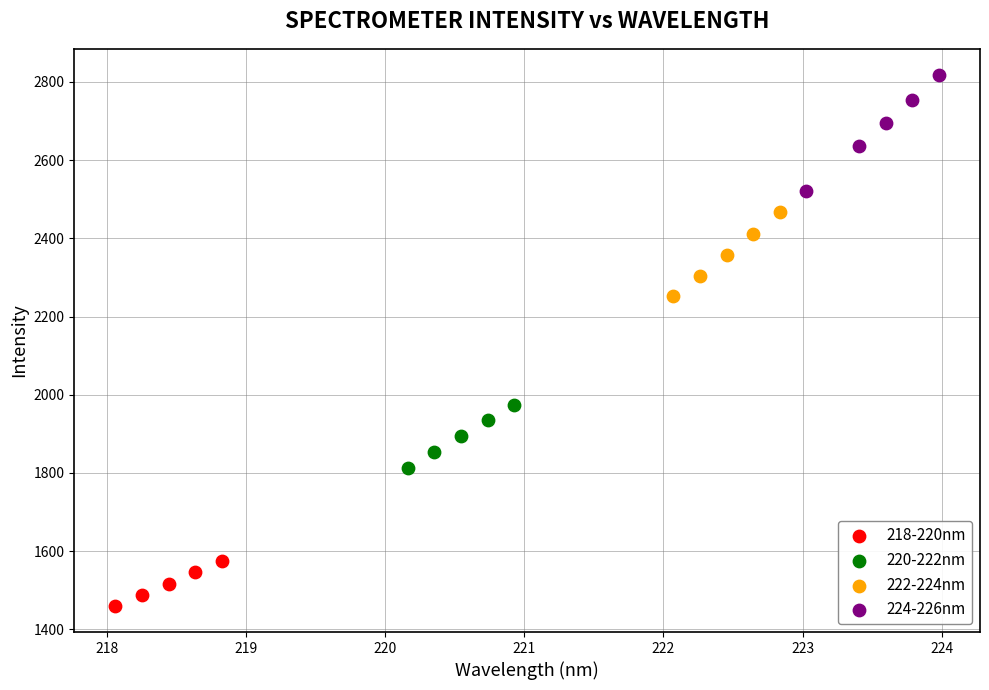

What are all the series names shown in the legend?

218-220nm, 220-222nm, 222-224nm, 224-226nm